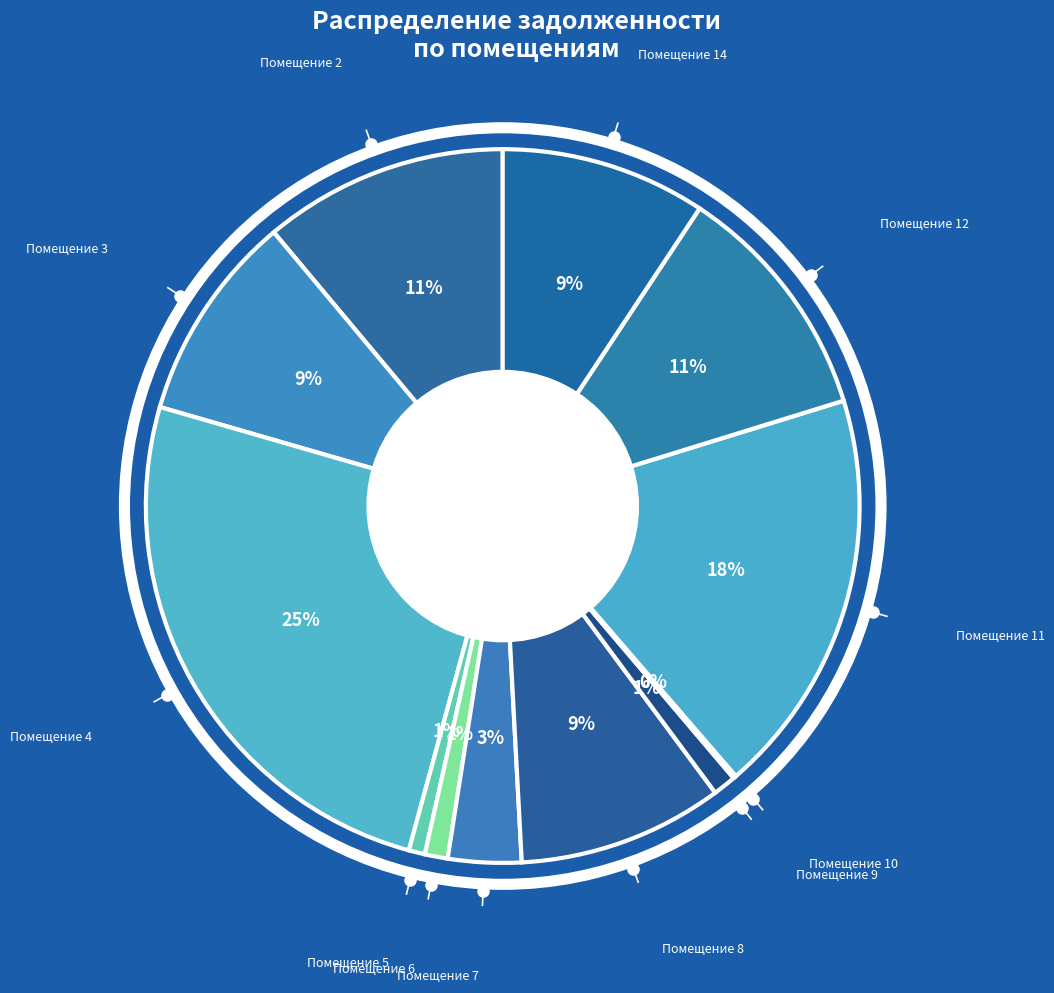

To the nearest percent, what percentage of the pie is Помещение 12?

11%